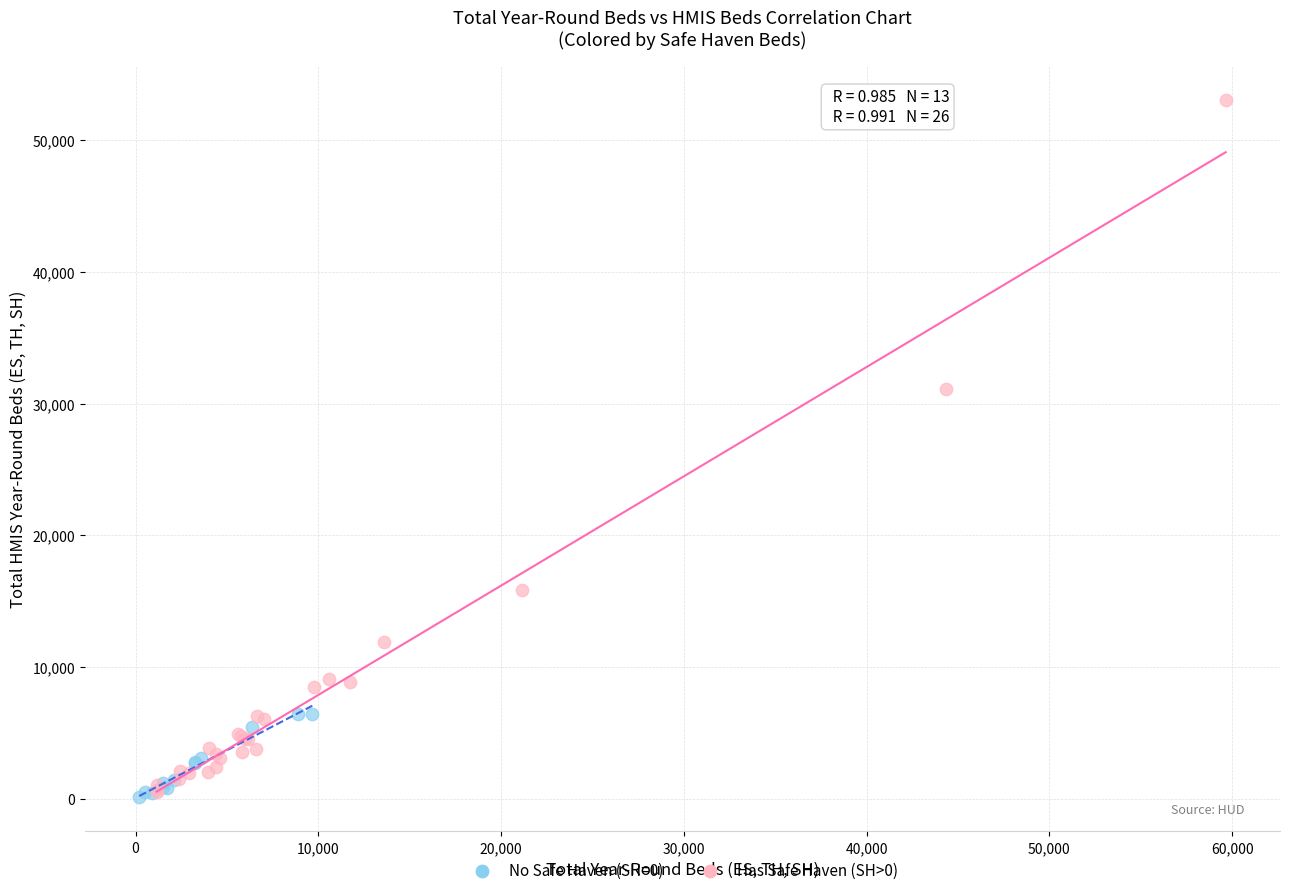

Which series reaches the maximum Y coordinate?

Has Safe Haven (SH>0)